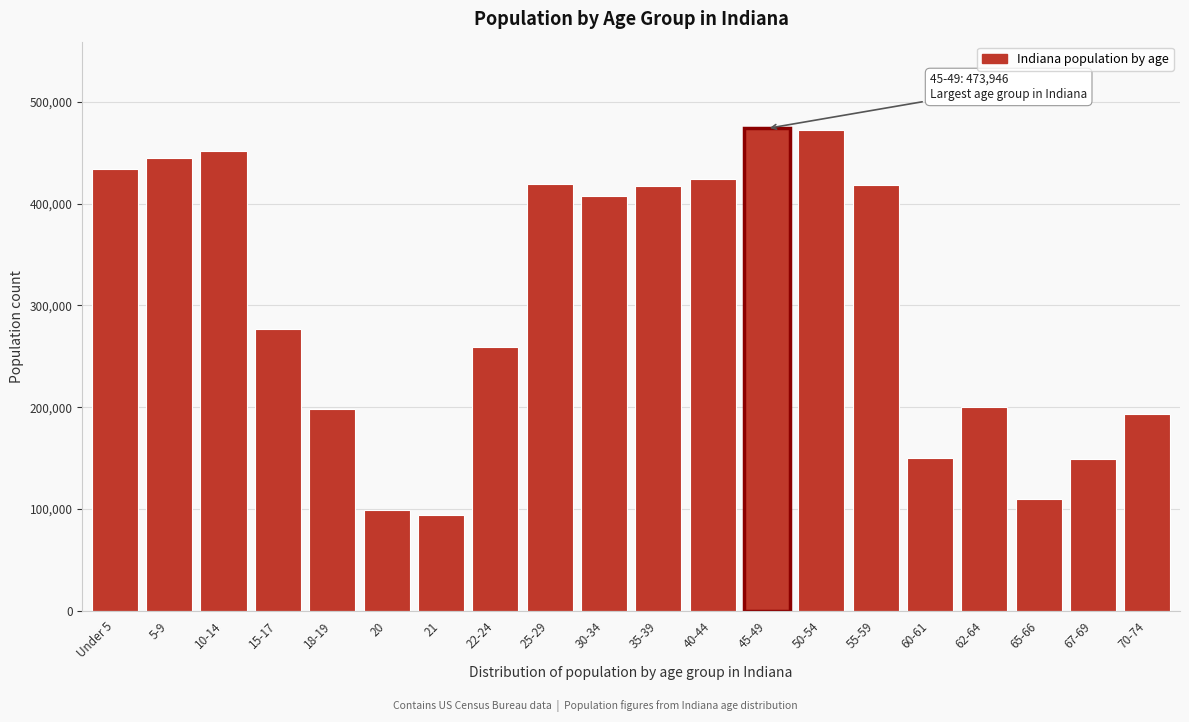

The value at 25-29 is 113985. True or false?

False